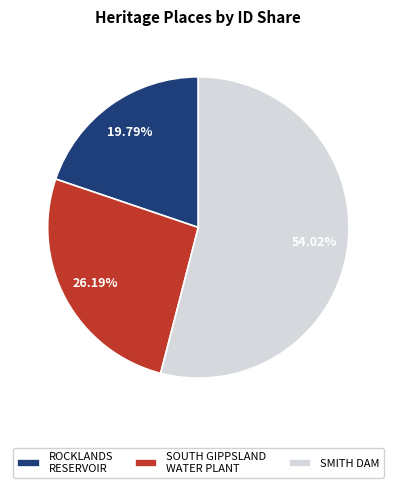

Is ROCKLANDS RESERVOIR the majority of the pie?

No